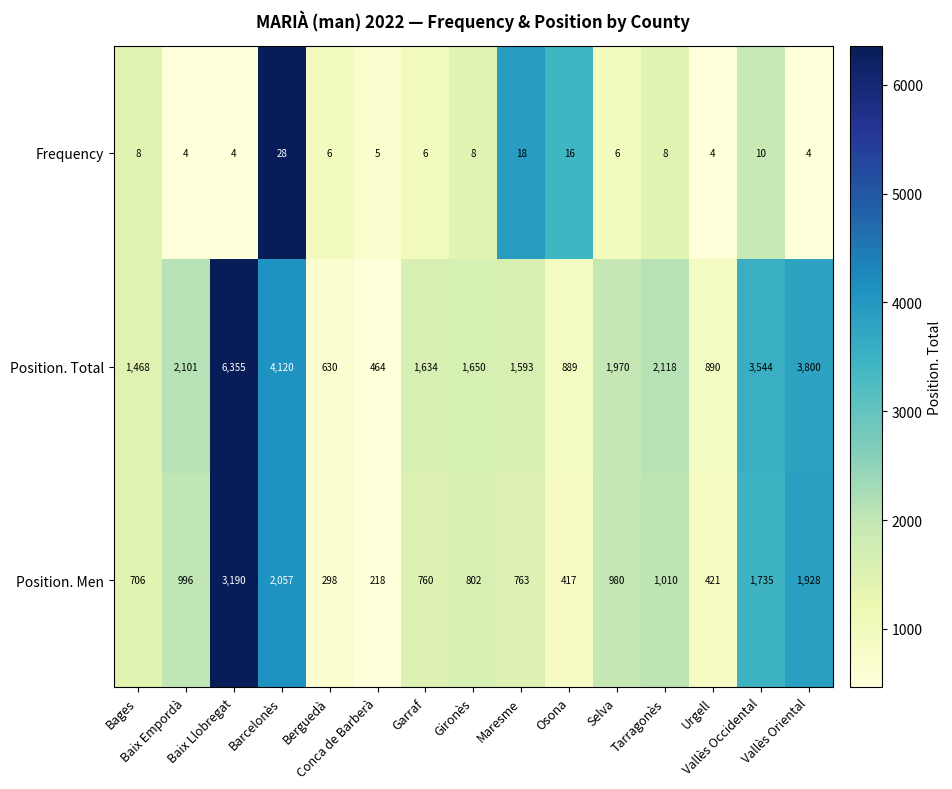

Rank the series by their average value, from highest to lowest.

Position. Total, Position. Men, Frequency